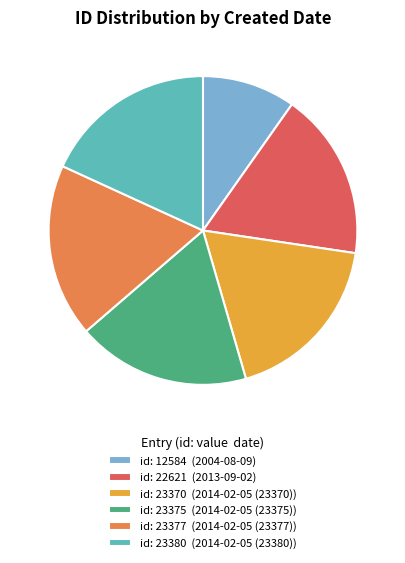

What is the ratio of the value at id: 23370 (2014-02-05 (23370)) to the value at id: 23375 (2014-02-05 (23375))?

1.0